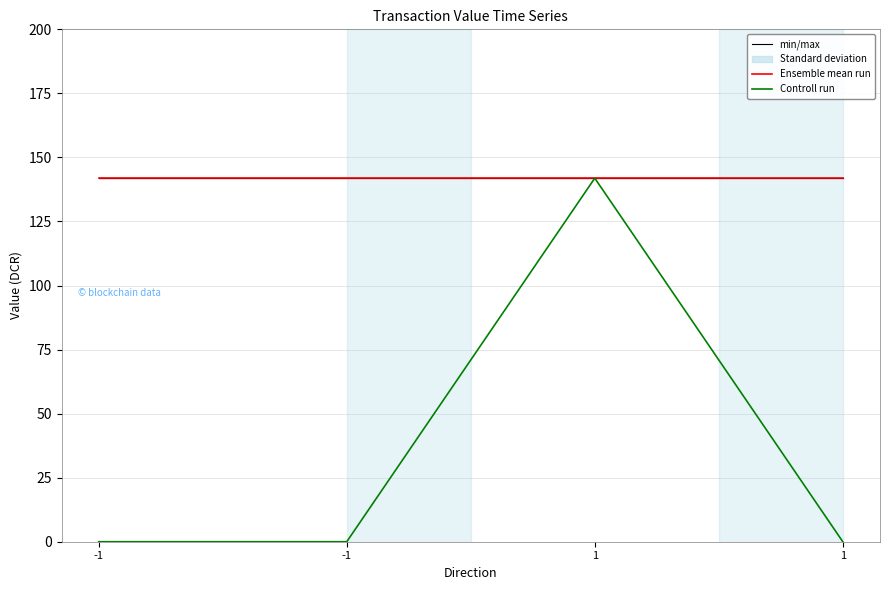

True or false: Ensemble mean run and min/max cross at least once.

False